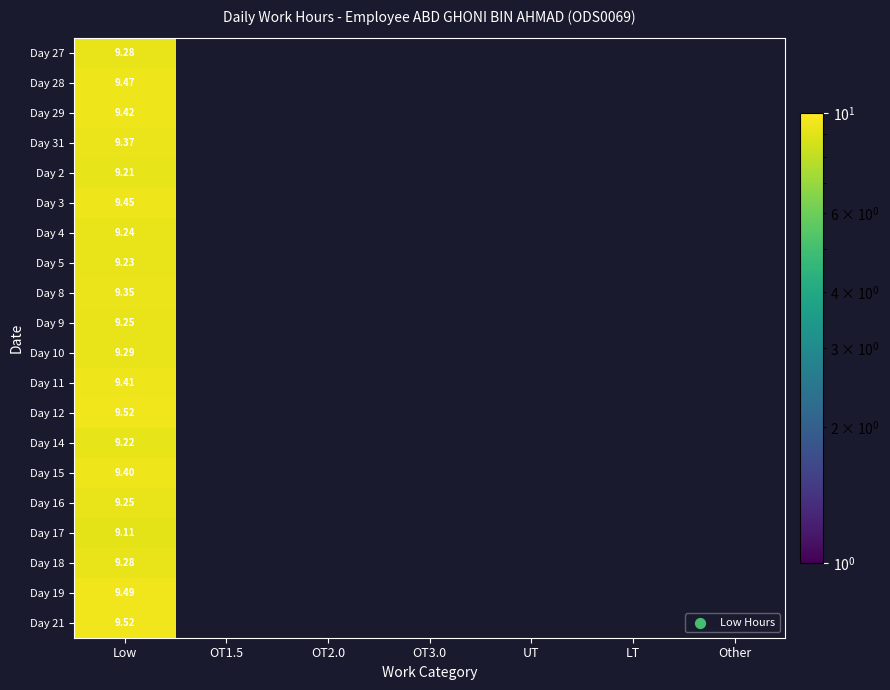

Which series has the largest range (max minus min)?

Day 27